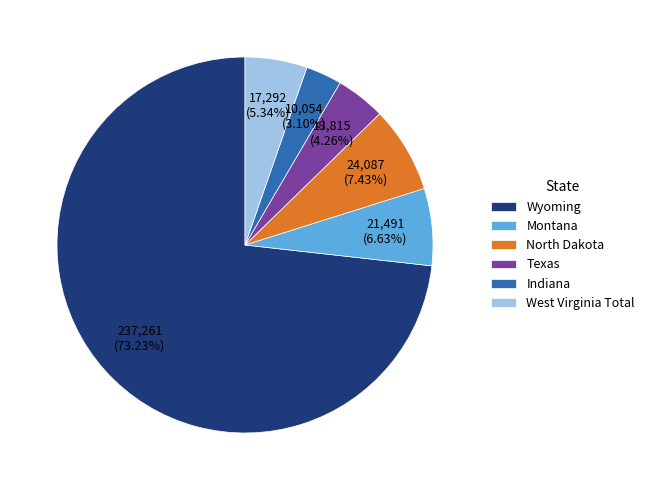

Which slice represents more than half of the pie?

Wyoming